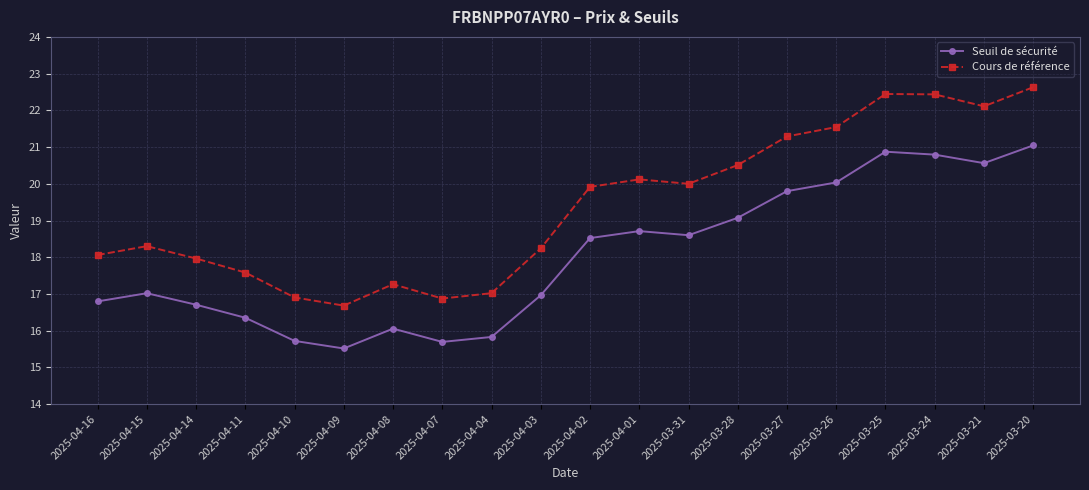

Which category has the highest value across all series?

2025-03-20